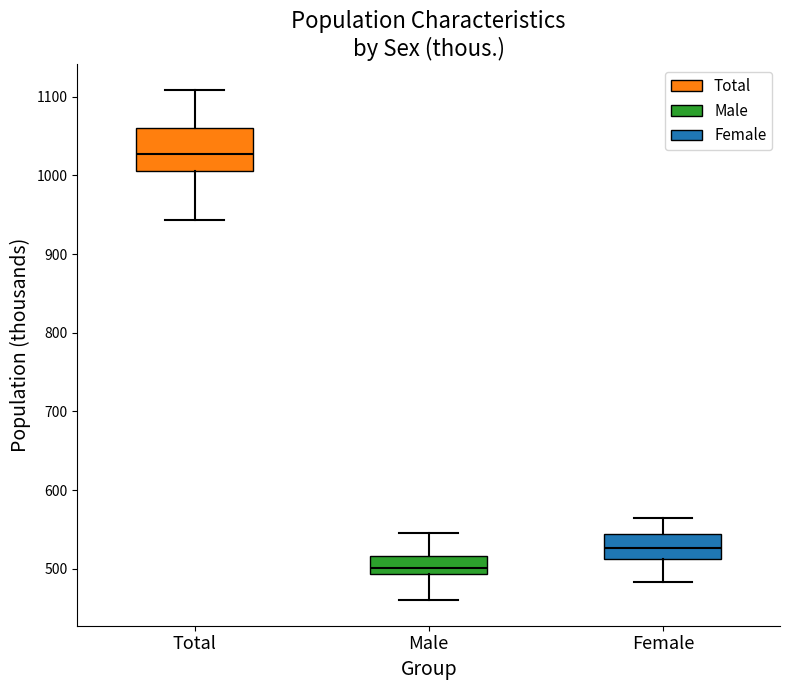

Which box is the tallest, from its lower edge to its upper edge?

Total